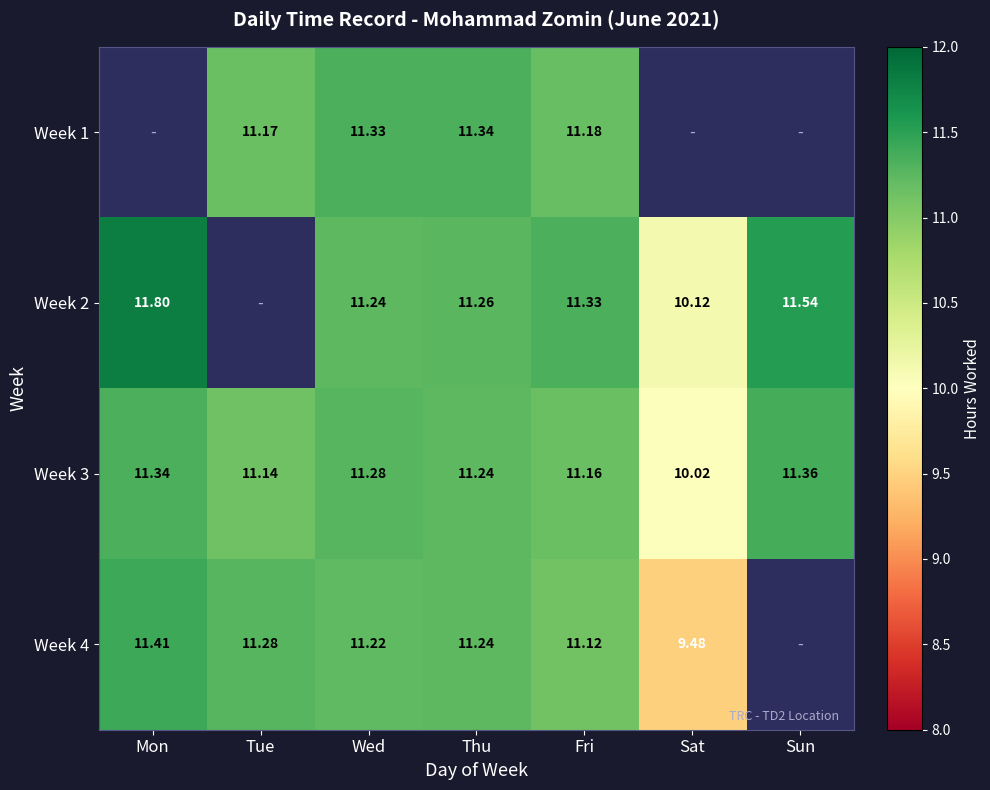

At which category does the chart reach its minimum across all series?

Sat